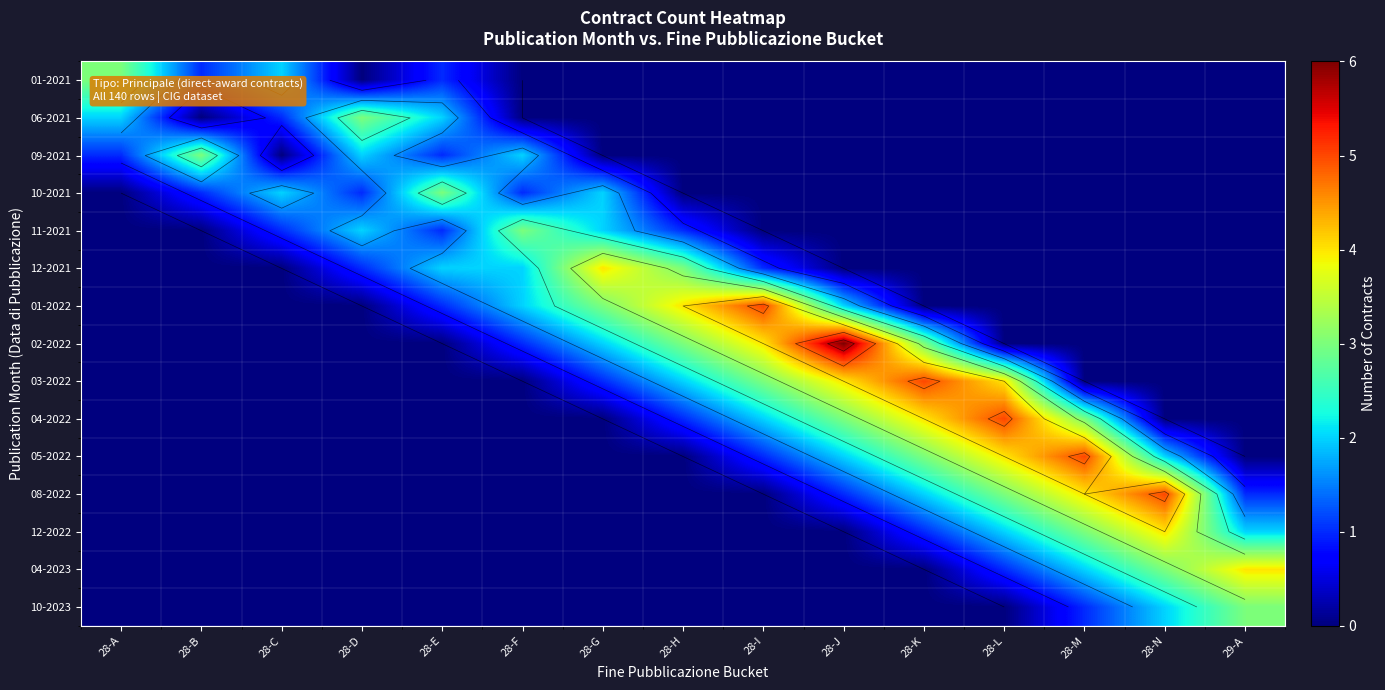

At how many categories does at least one series exceed 4?

6